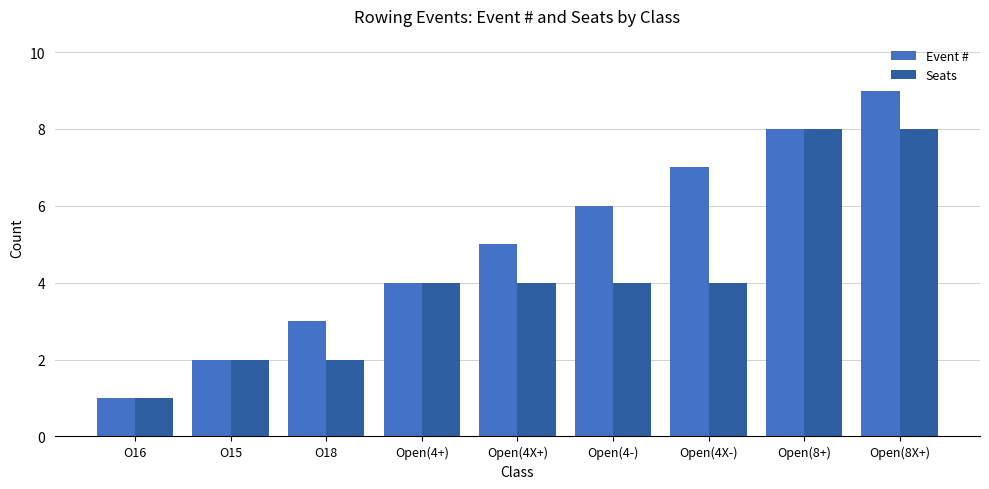

What position from the right is Open(8X+)?

1